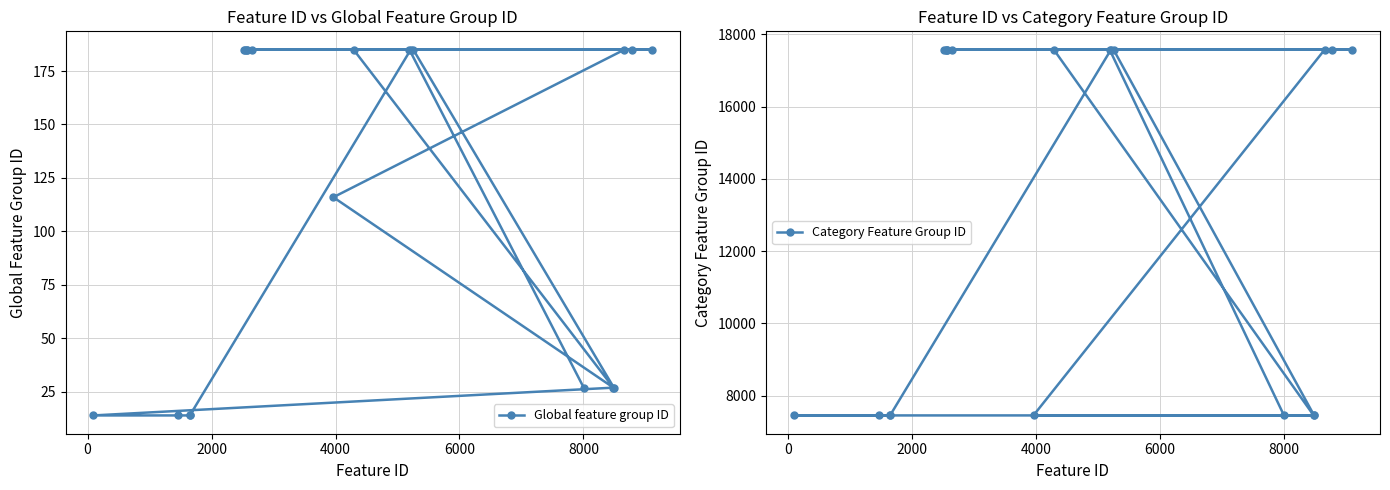

What is the maximum value shown in the chart?

17577